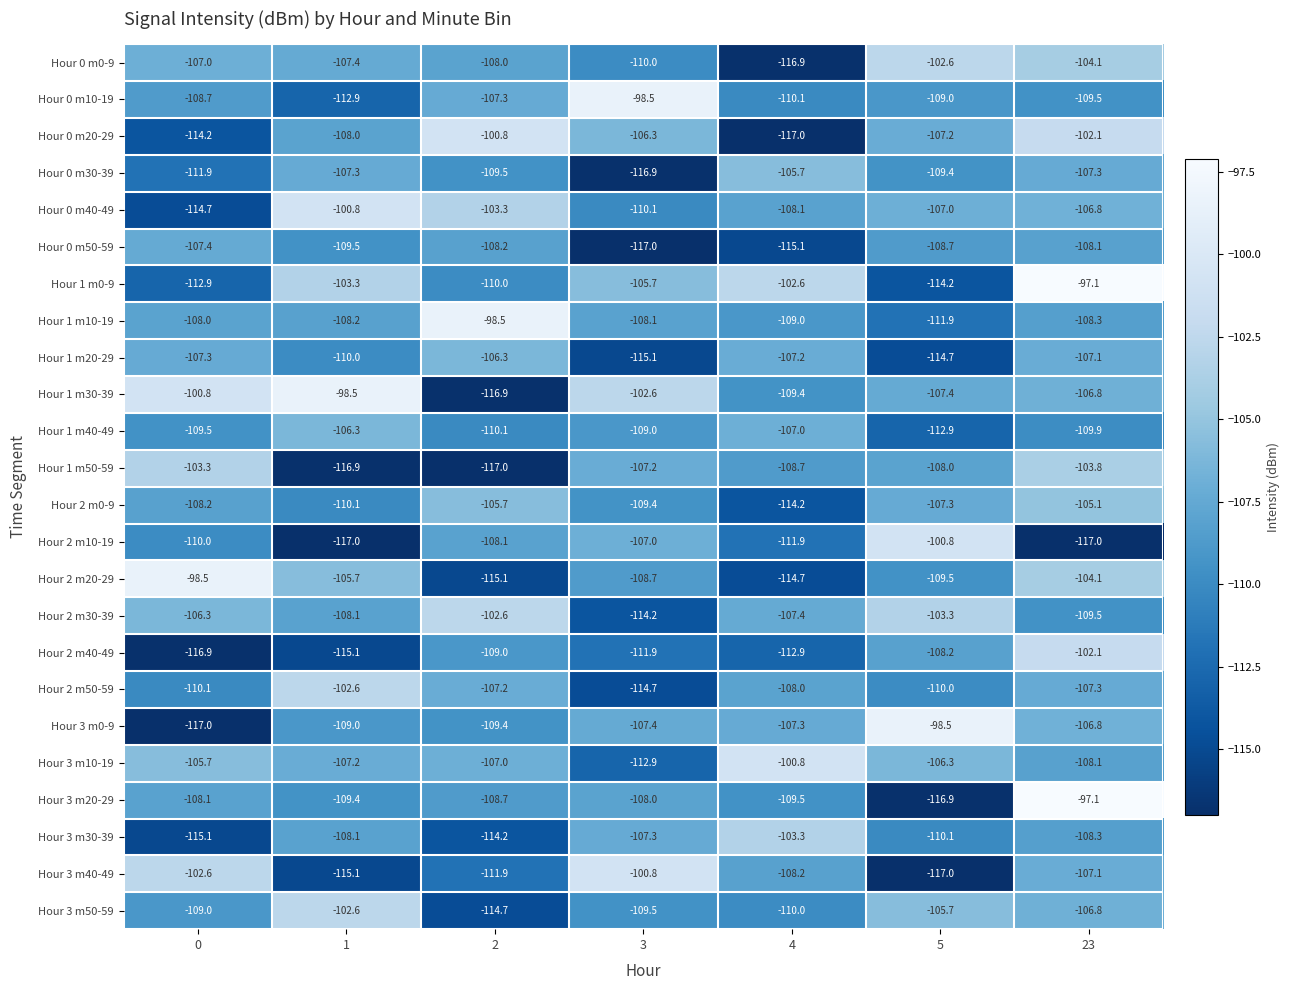

True or false: Hour 3 m50-59 has a value of -102.6 at 1.

True